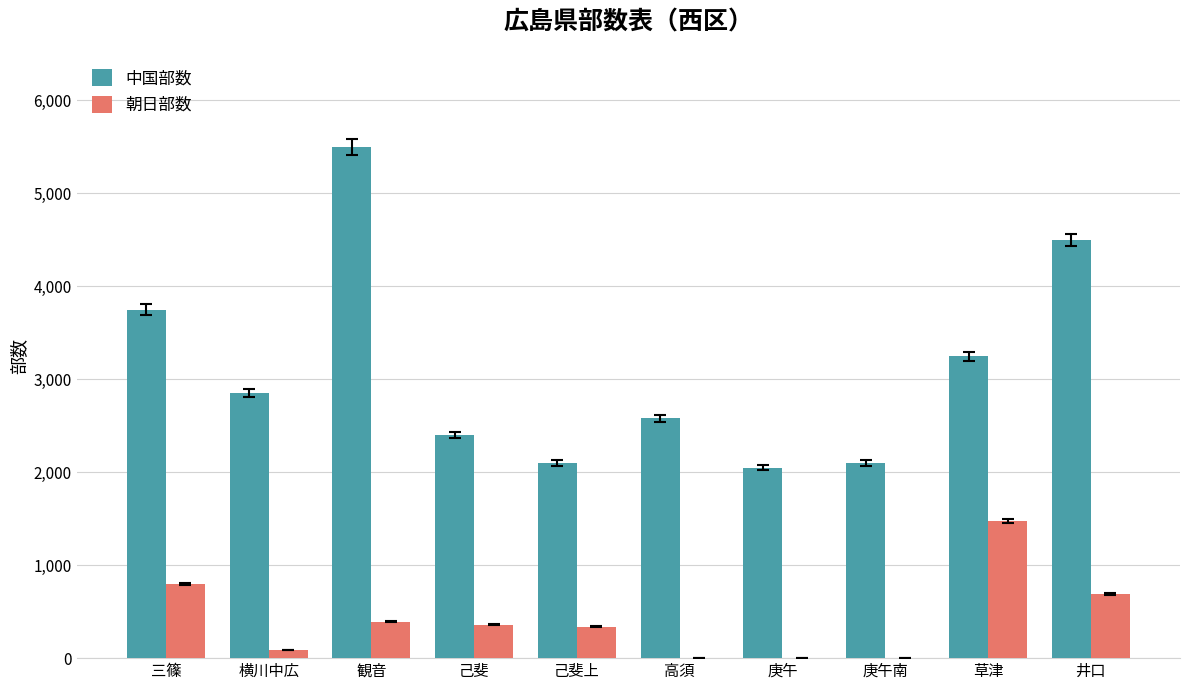

The value of 朝日部数 at 高須 is -672. True or false?

False